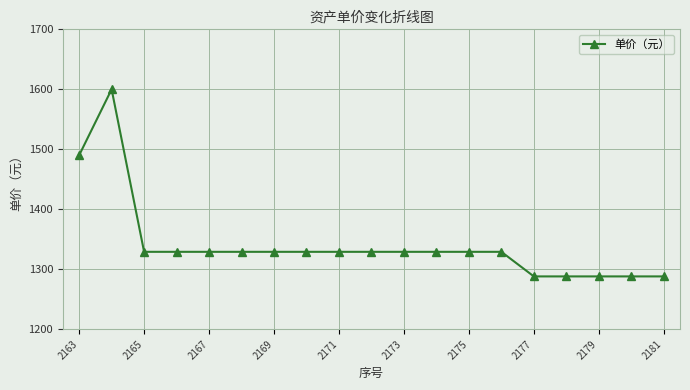

Reading left to right, what are all the values shown in this chart?

1490	1600	1329	1329	1329	1329	1329	1329	1329	1329	1329	1329	1329	1329	1288	1288	1288	1288	1288